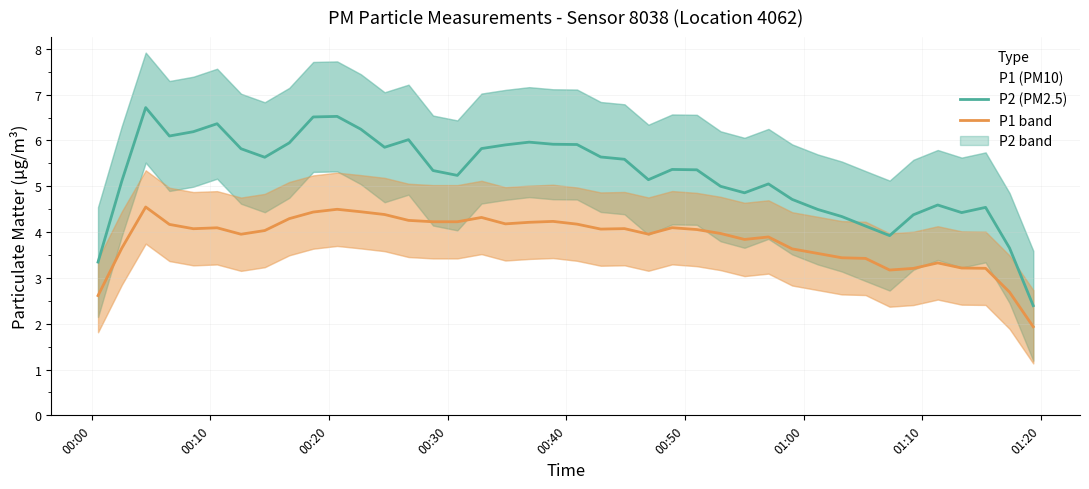

True or false: P2 (PM2.5) and P1 (PM10) intersect in this chart.

False